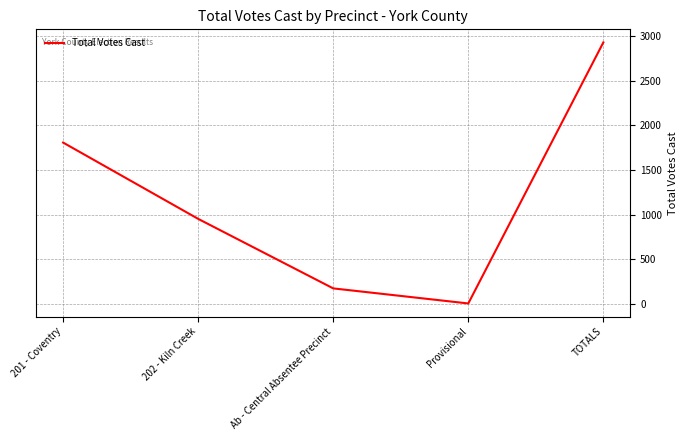

At which label is the value closest to 1466?

201 - Coventry